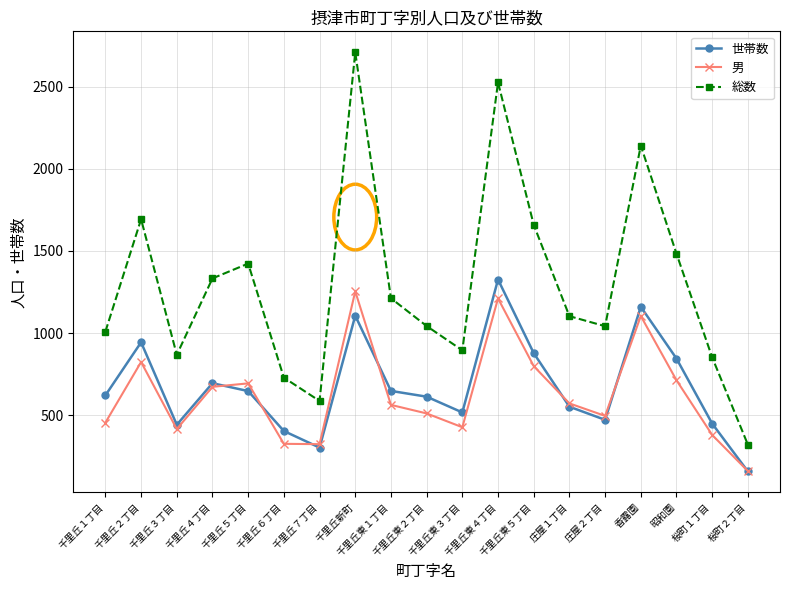

What is the sum of the 世帯数 values at 千里丘１丁目 and 千里丘東４丁目?

1947